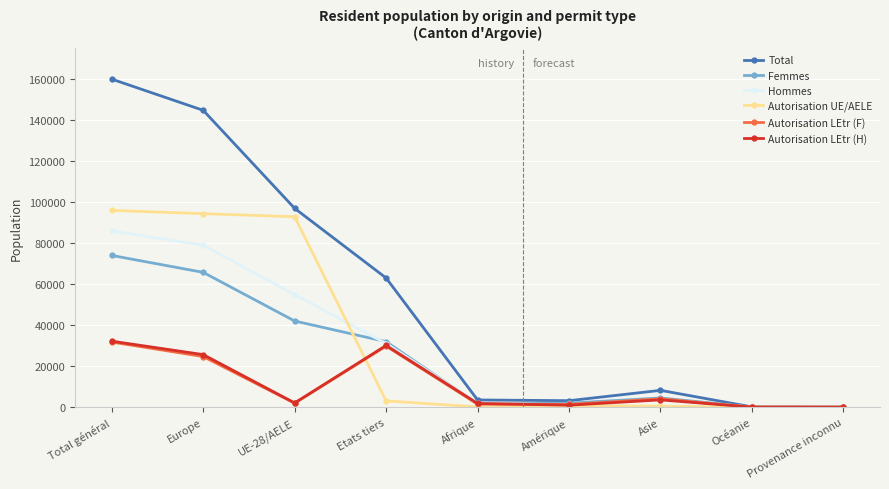

At which category is the sum across all series the highest?

Total général